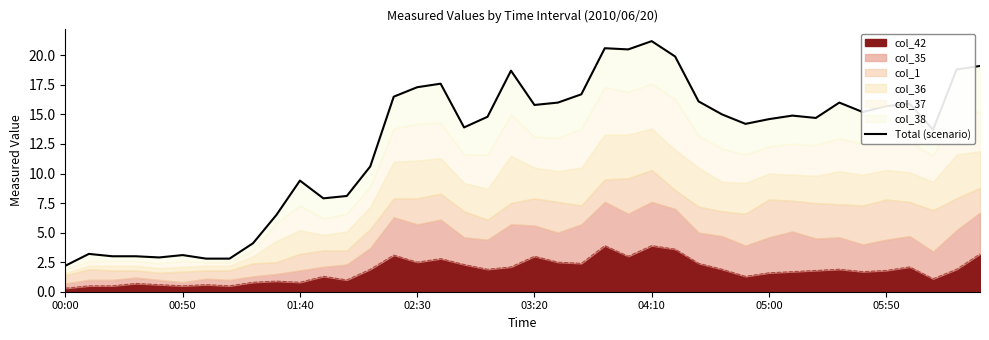

How many values exceed 14?

24